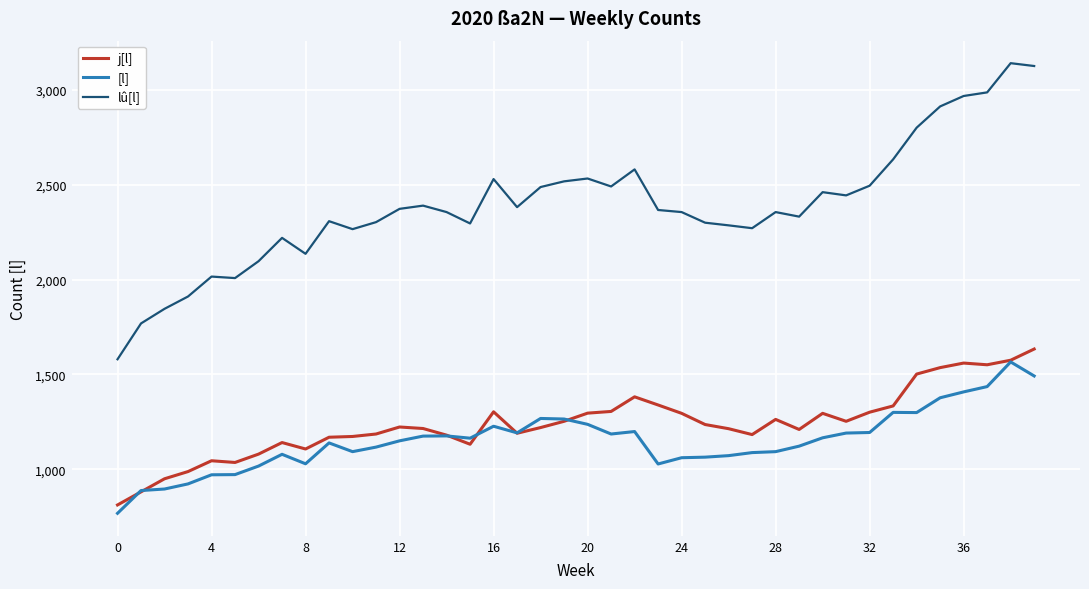

Does the chart display data point markers on the line(s)?

No